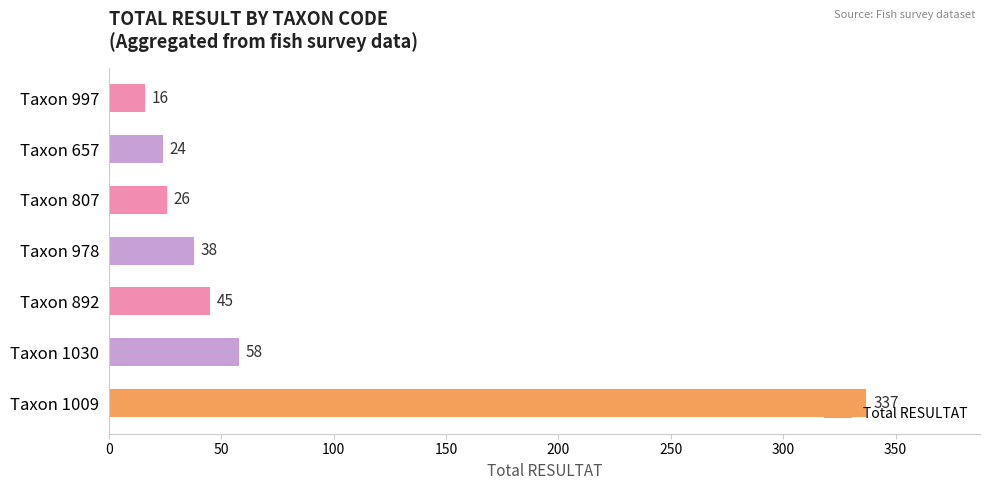

The chart shows a value of 26 at Taxon 807. True or false?

True